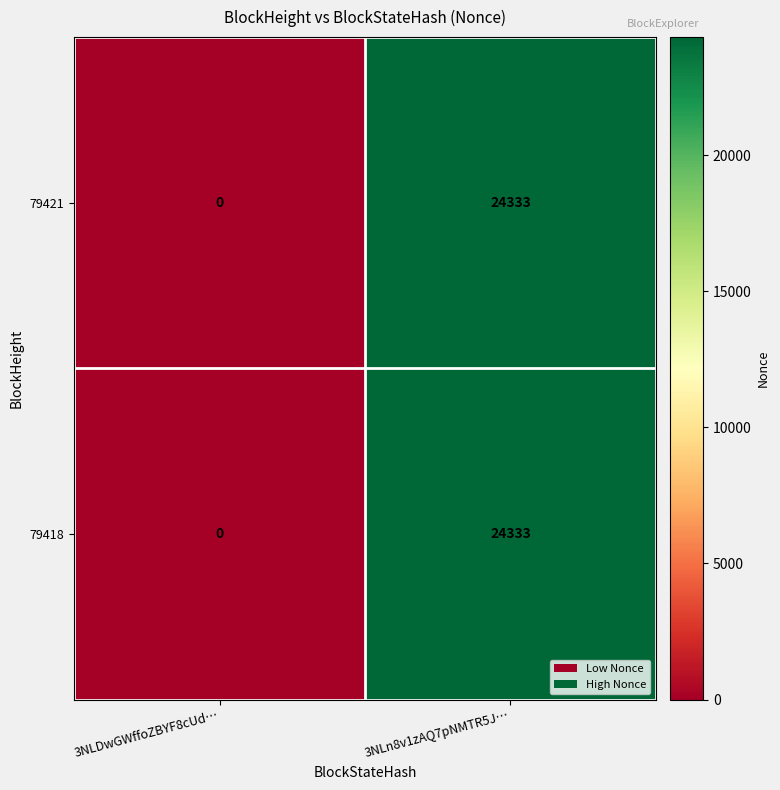

Reading left to right, transcribe all the data shown in this chart.

79421: 3NLDwGWffoZBYF8cUd…=0	3NLn8v1zAQ7pNMTR5J…=24333
79418: 3NLDwGWffoZBYF8cUd…=0	3NLn8v1zAQ7pNMTR5J…=24333